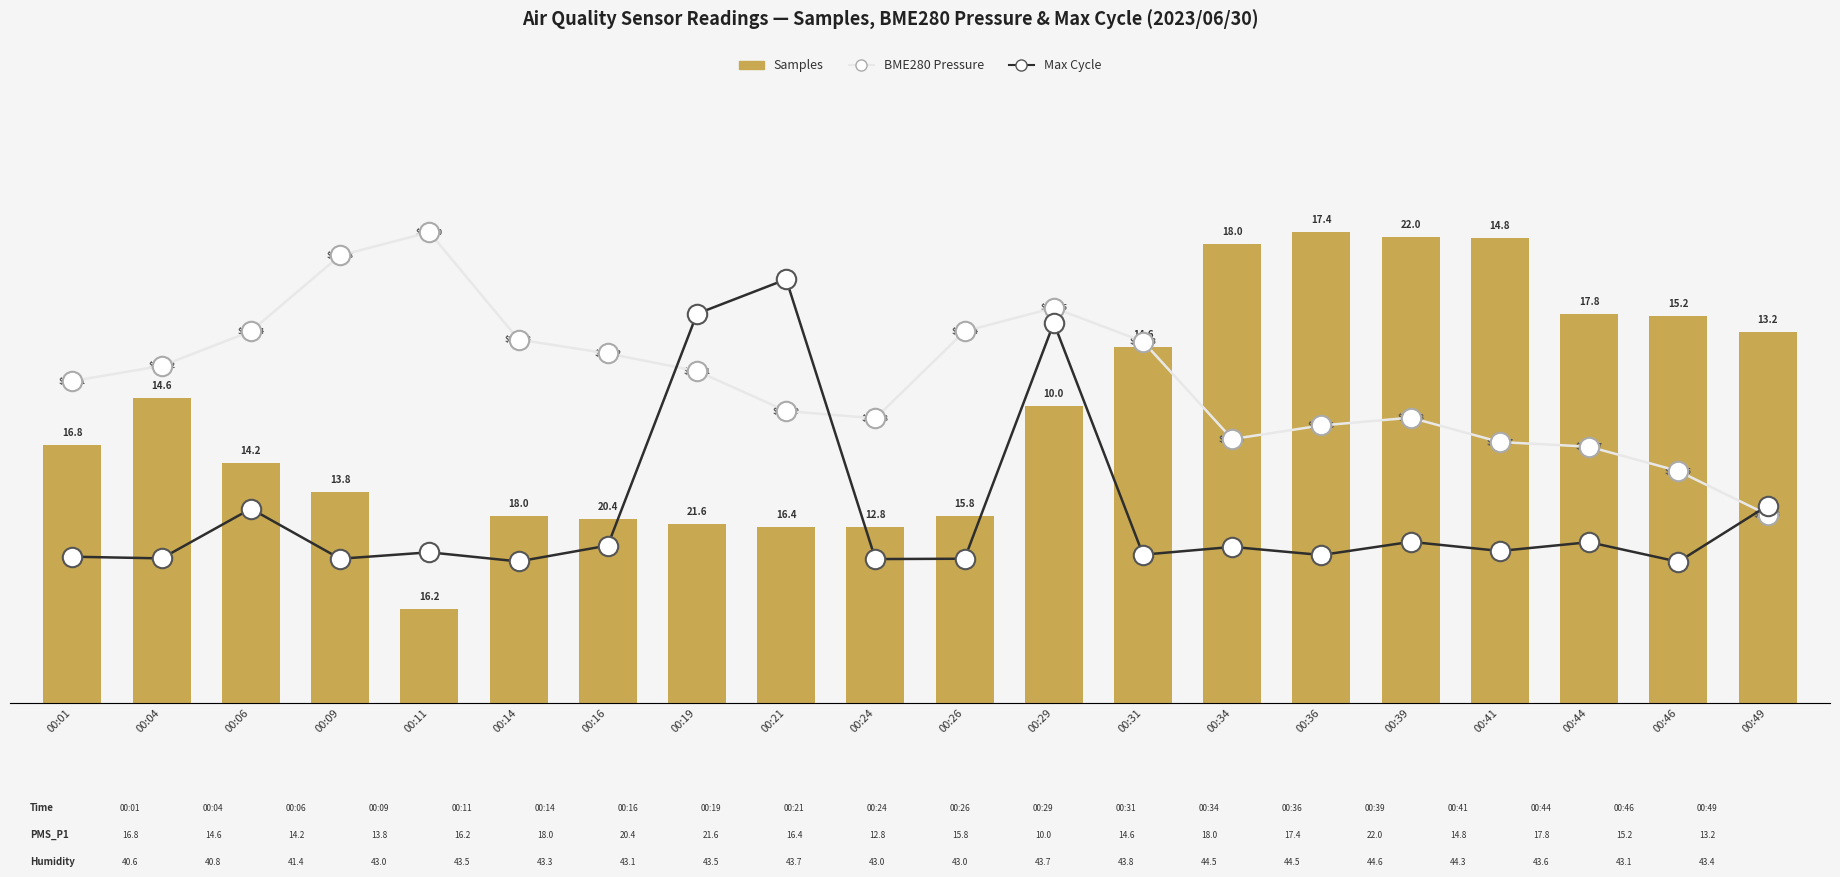

What are all the series names shown in the legend?

Samples, BME280 Pressure, Max Cycle